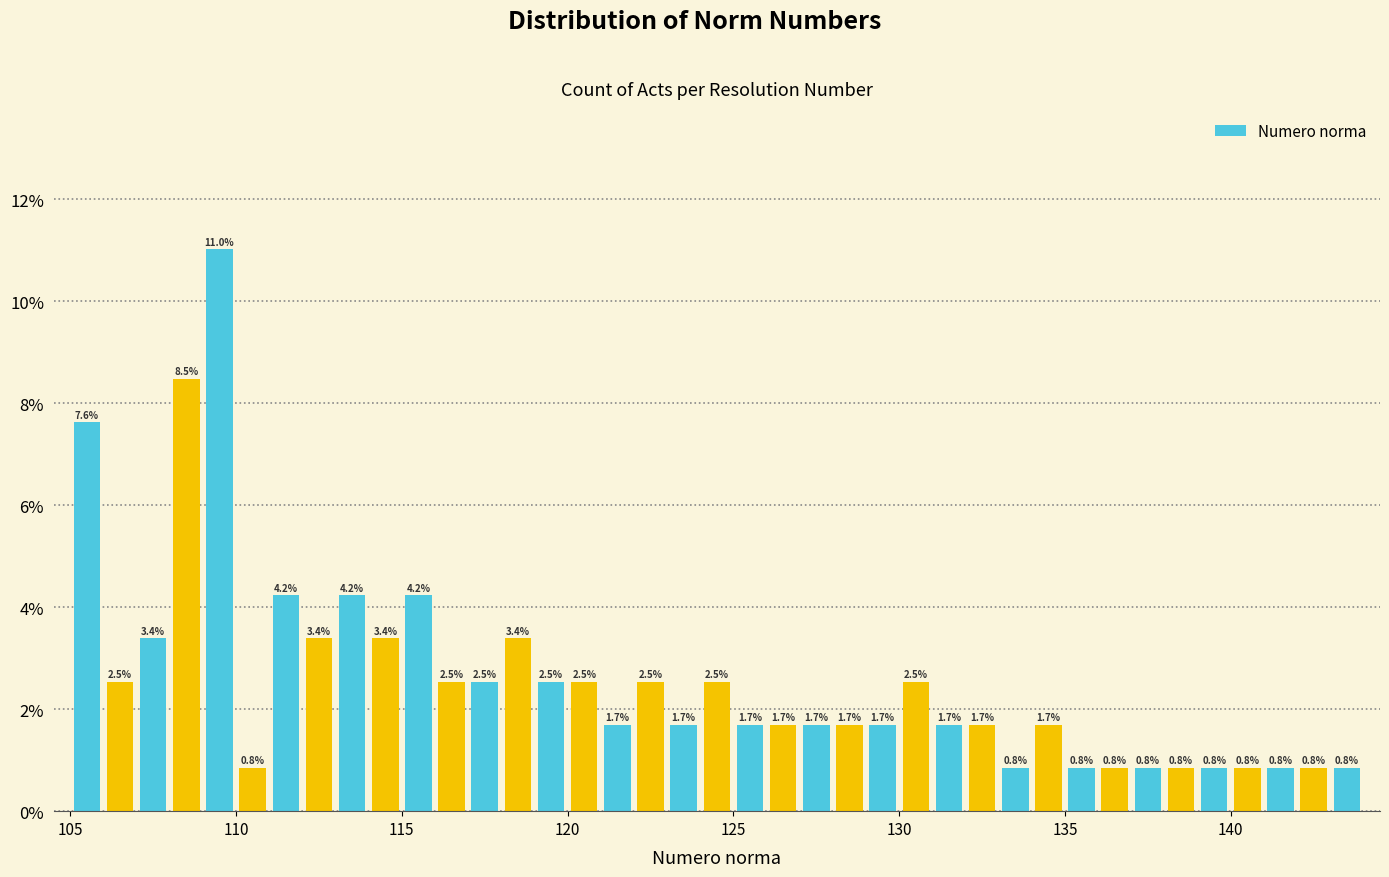

Read against the x-axis, roughly where is the centre of the tallest bar?

109.5